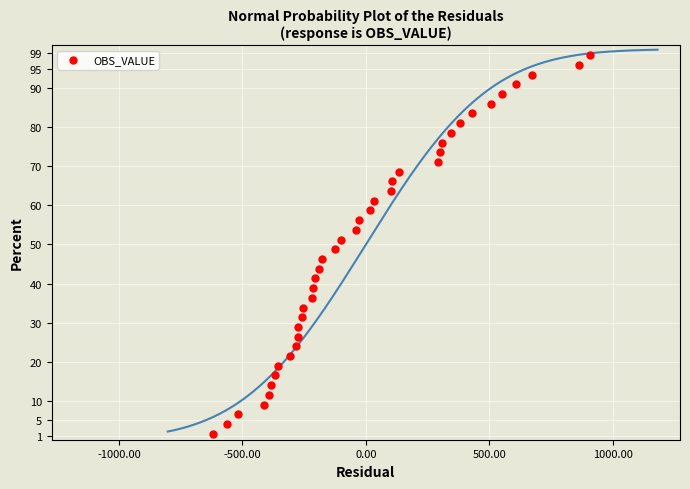

What is the range of Y values (max minus min)?

96.9